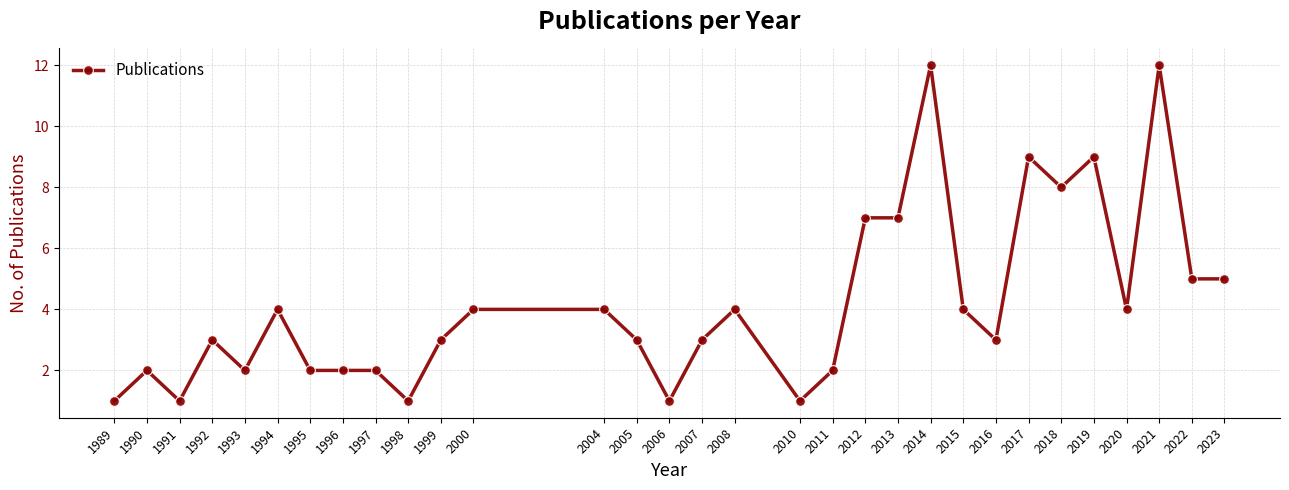

The chart shows a value of 2 at 1990. True or false?

True